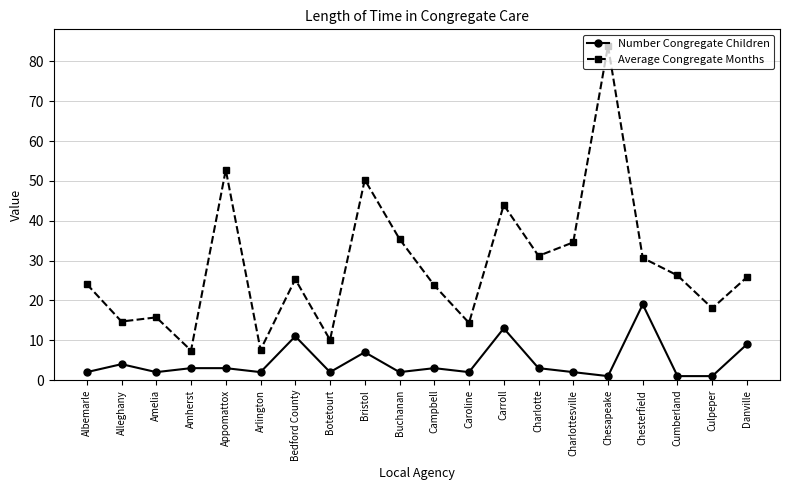

Which series has the widest spread of values?

Average Congregate Months